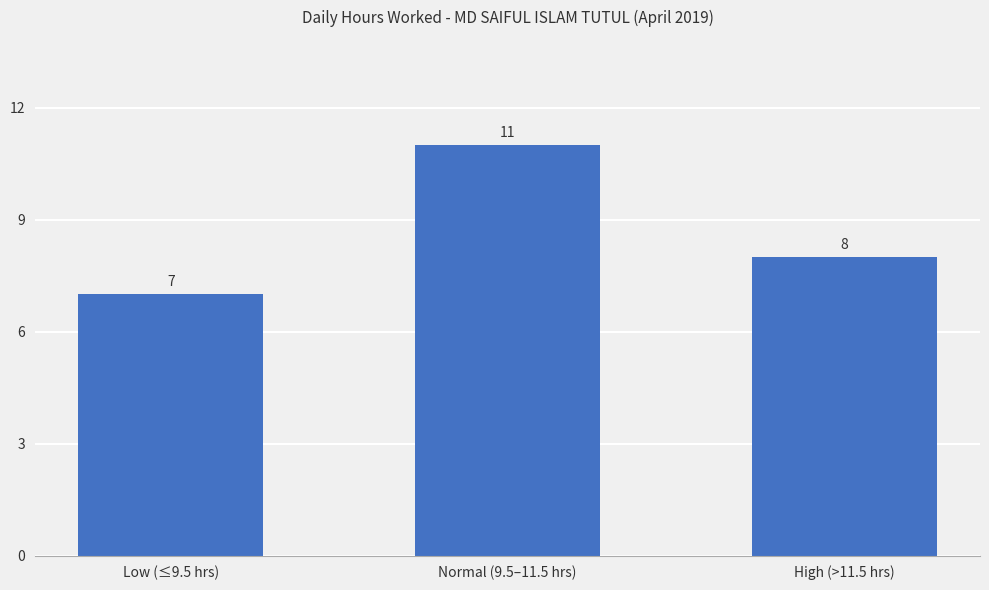

What is the average value?

9